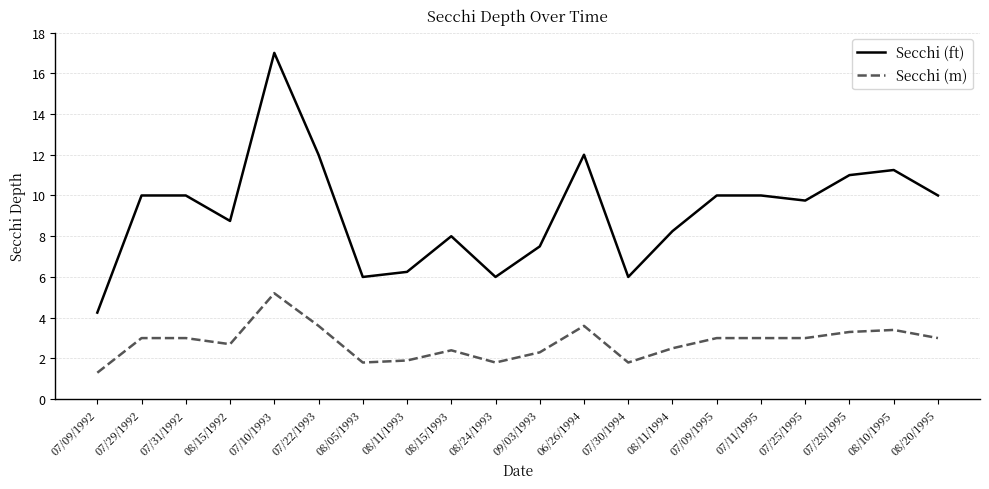

True or false: Secchi (ft) and Secchi (m) cross at least once.

False